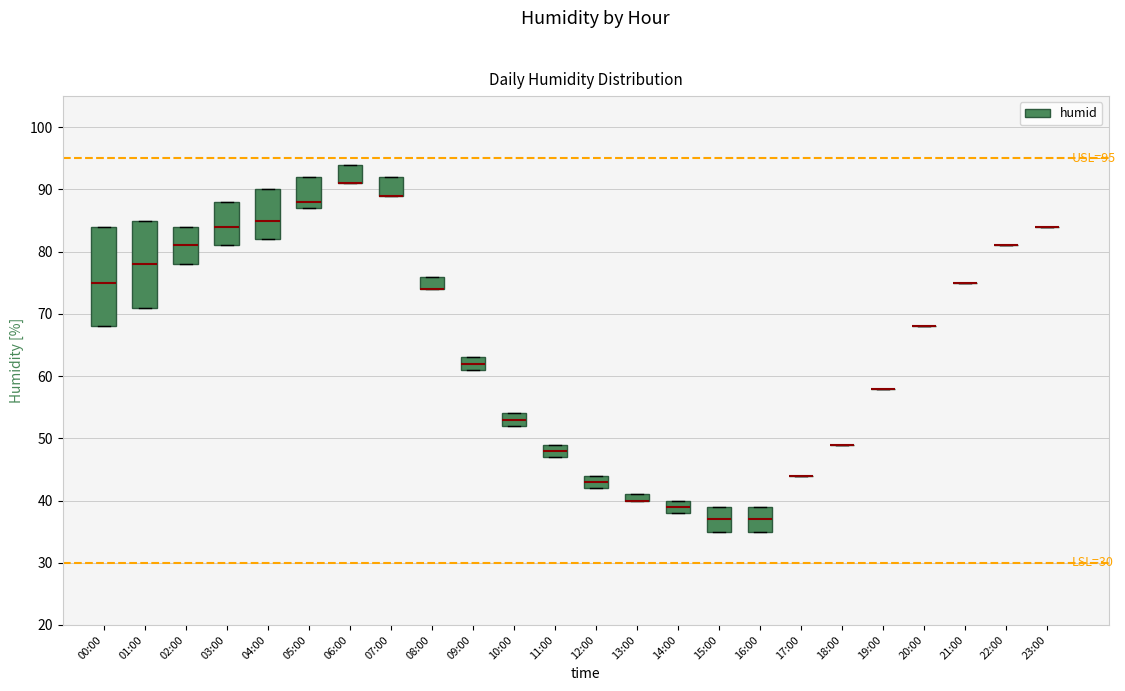

Comparing the boxes themselves (not the whiskers), which one is the tallest?

00:00